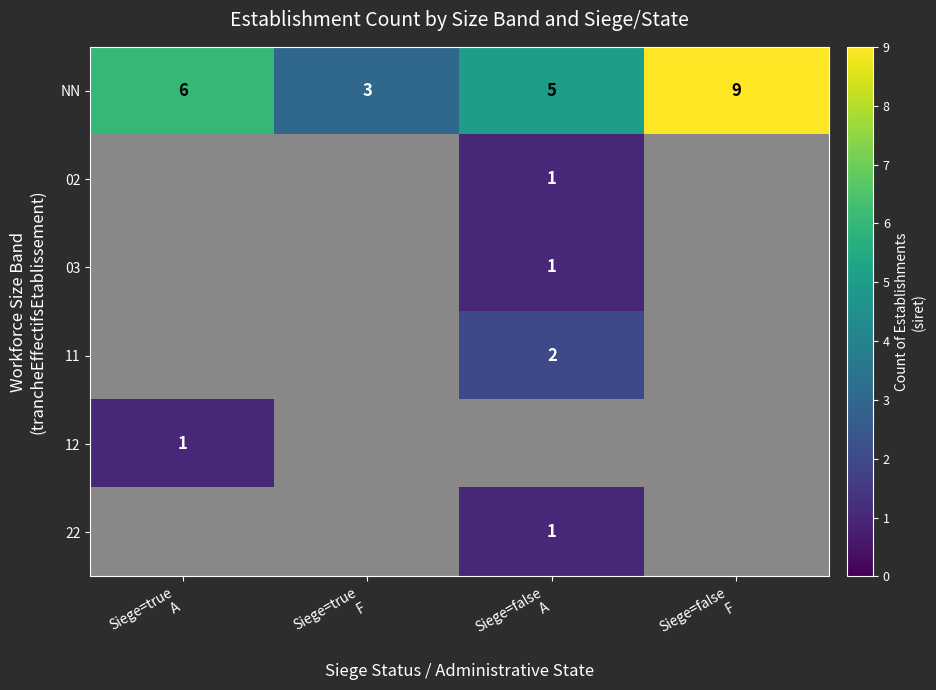

Count the NN values in the range 5 to 9.

3